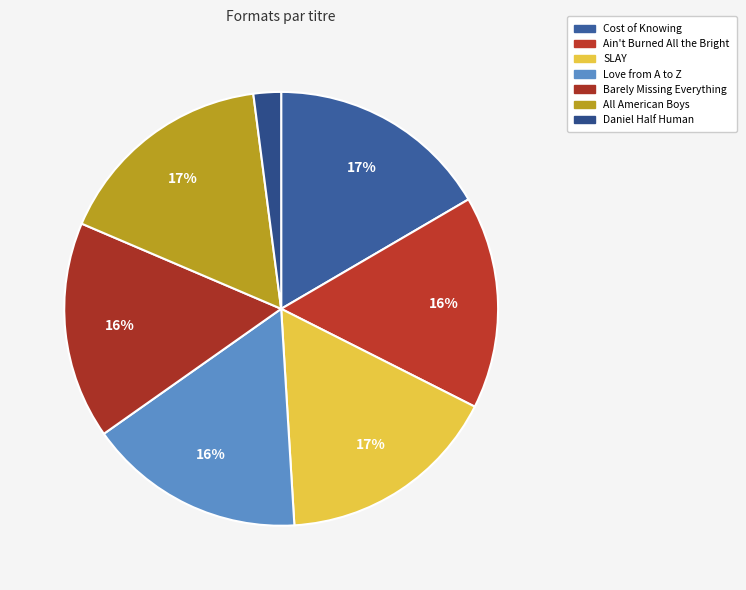

What percentage is NOT represented by Daniel Half Human?

97.9%